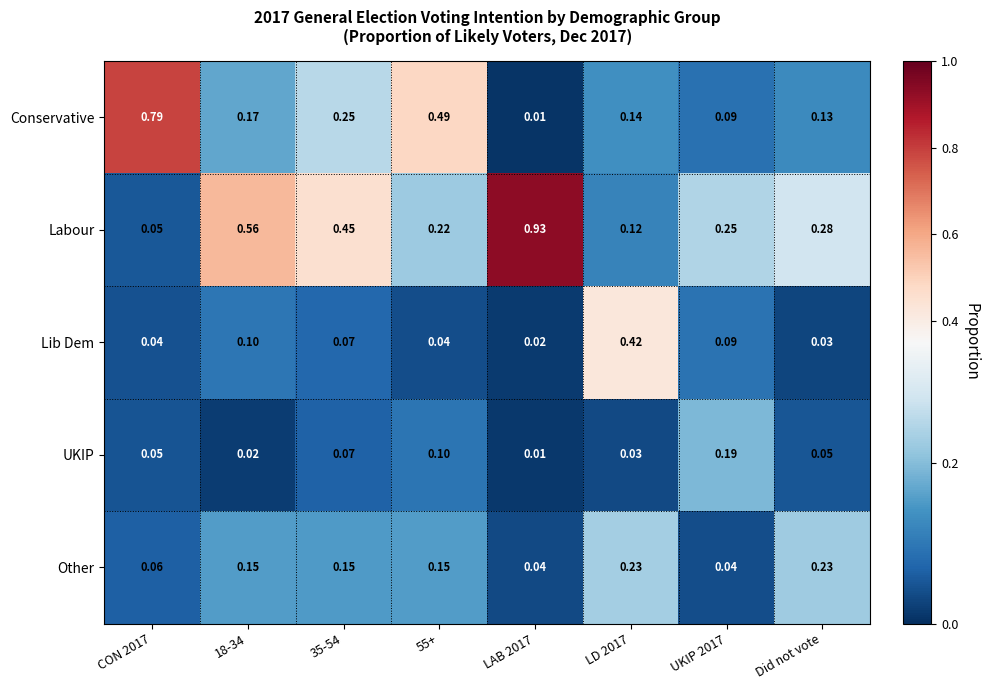

Rank the series by their maximum value, from lowest to highest.

UKIP, Other, Lib Dem, Conservative, Labour